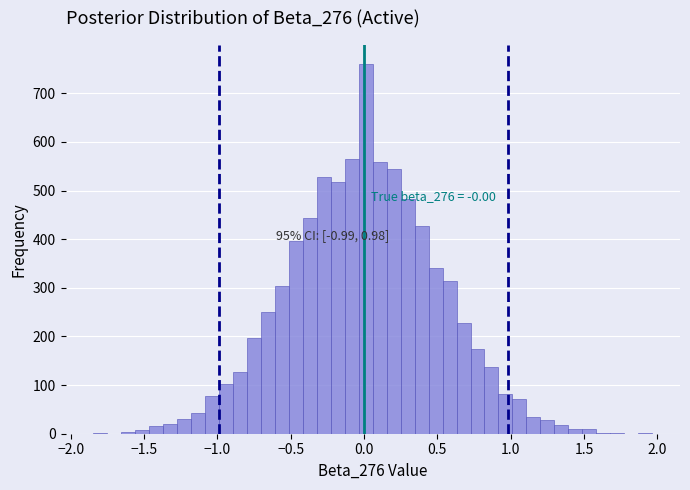

Around what value on the x-axis is the tallest bar? Give the approximate position of its centre, as read against the axis.

0.00